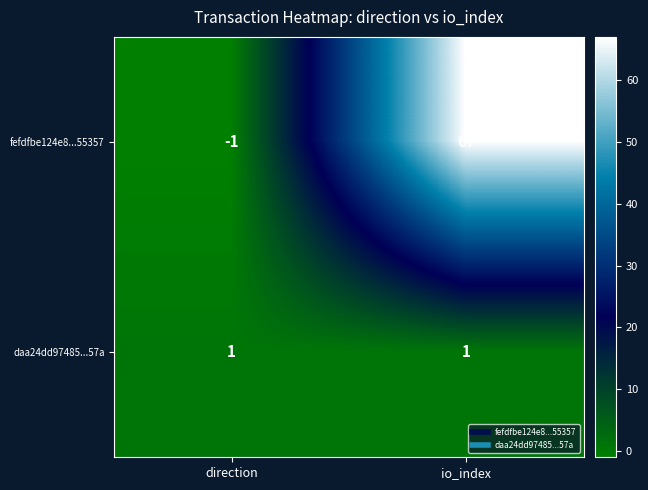

At which category is the sum across all series the highest?

io_index